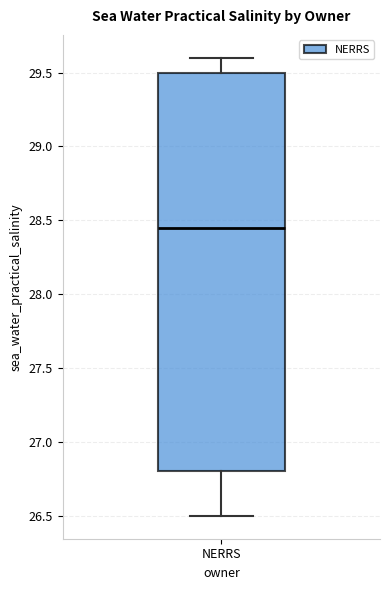

Transcribe this box plot: give where the median line is, the range the box spans, and where the two whiskers end, as read against the y-axis. The values are not printed on the chart, so give them approximately, as read against the axis.

median 28.45, box 26.80 to 29.50, whiskers 26.50 to 29.60